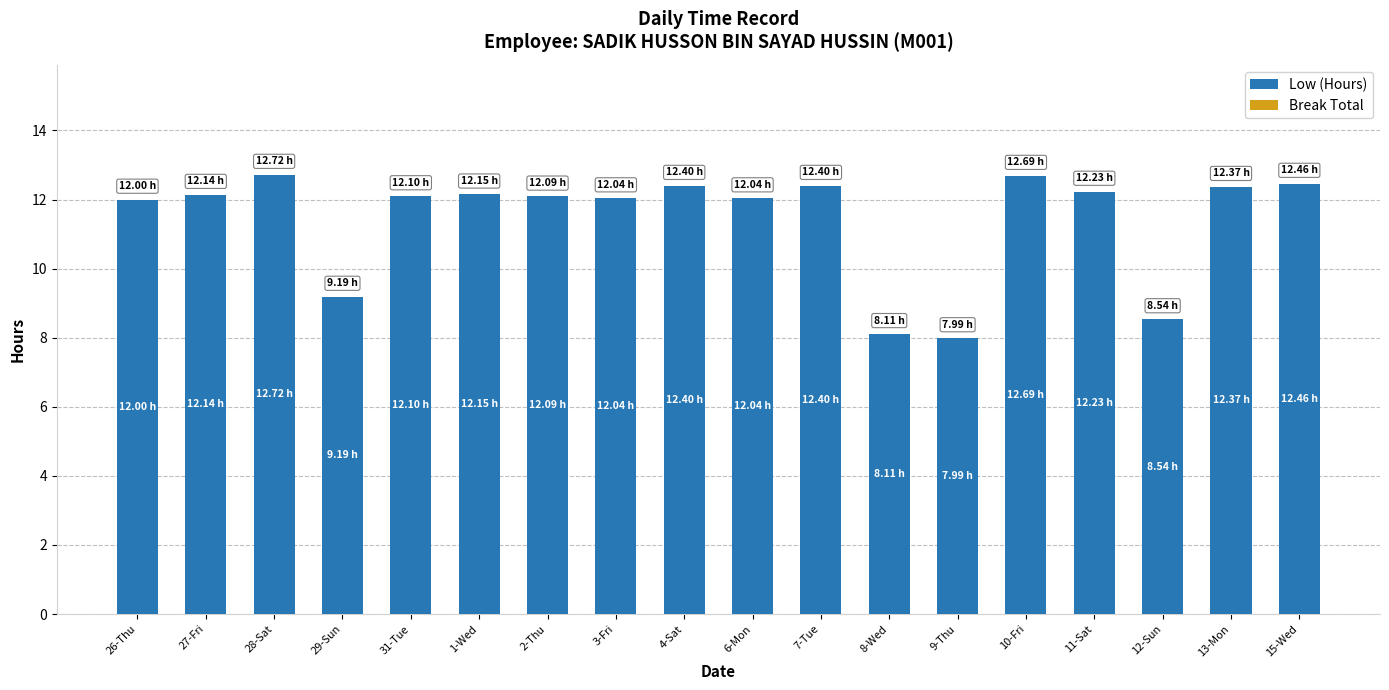

What is the sum of all values?

205.7